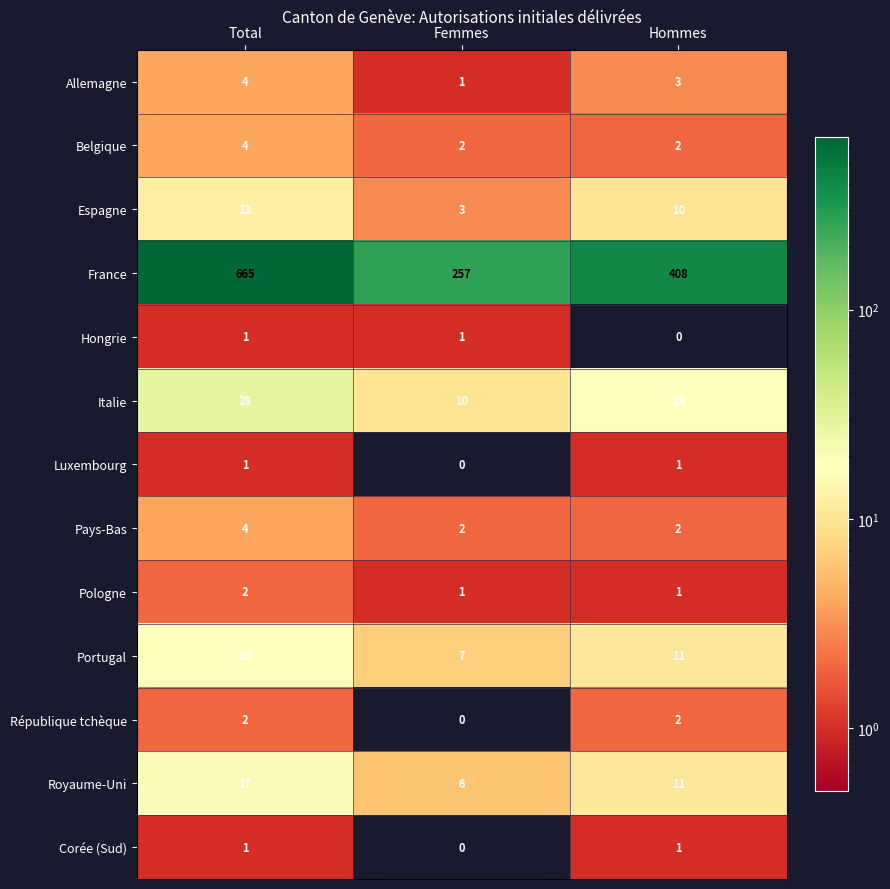

Which series changed the most between Femmes and Hommes?

France